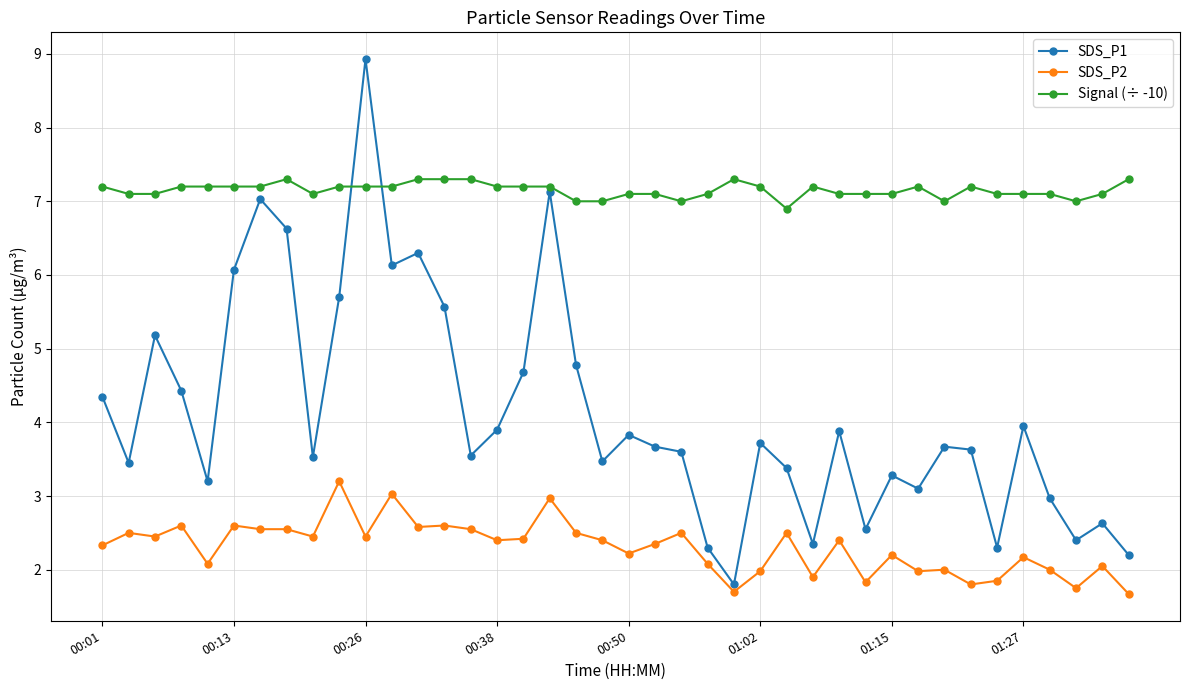

True or false: SDS_P2 and Signal (÷ -10) cross at least once.

False